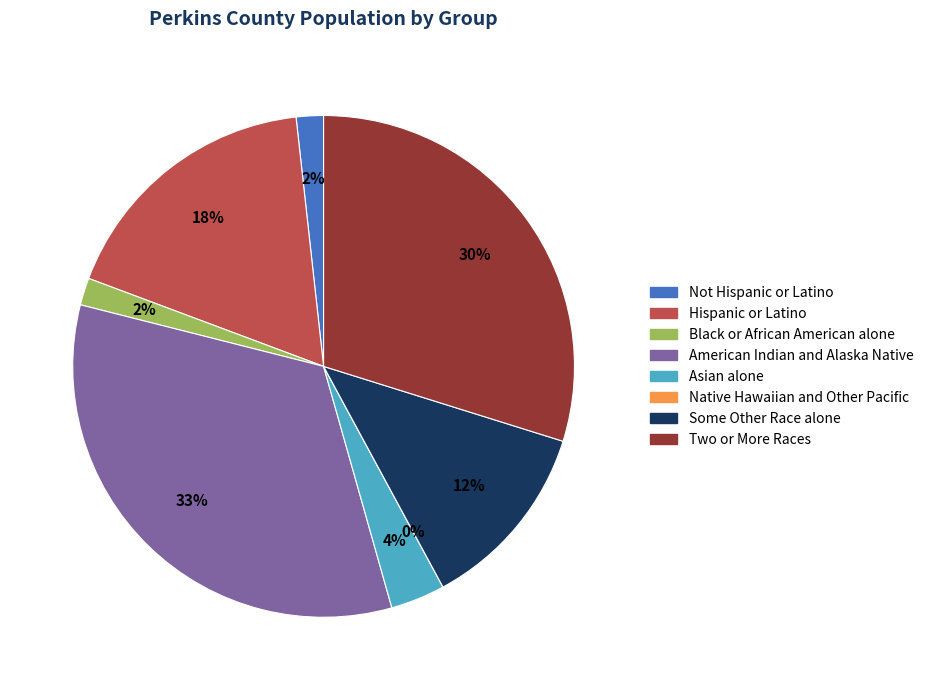

Which category has the smallest portion of the pie?

Native Hawaiian and Other Pacific